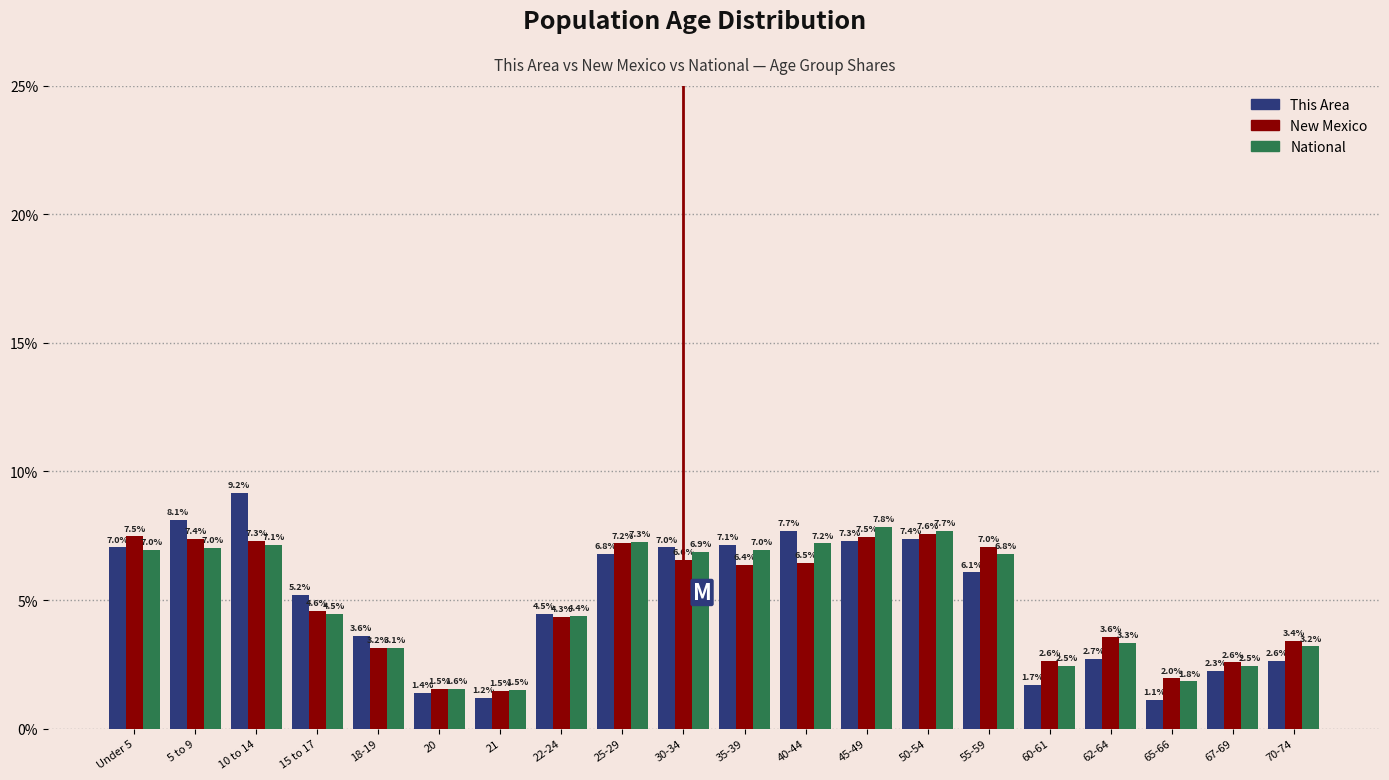

Reading left to right, what are all the values shown in this chart?

This Area: Under 5=7.0	5 to 9=8.1	10 to 14=9.2	15 to 17=5.2	18-19=3.6	20=1.4	21=1.2	22-24=4.5	25-29=6.8	30-34=7.0	35-39=7.1	40-44=7.7	45-49=7.3	50-54=7.4	55-59=6.1	60-61=1.7	62-64=2.7	65-66=1.1	67-69=2.3	70-74=2.6
New Mexico: Under 5=7.5	5 to 9=7.4	10 to 14=7.3	15 to 17=4.6	18-19=3.2	20=1.5	21=1.5	22-24=4.3	25-29=7.2	30-34=6.6	35-39=6.4	40-44=6.5	45-49=7.5	50-54=7.6	55-59=7.0	60-61=2.6	62-64=3.6	65-66=2.0	67-69=2.6	70-74=3.4
National: Under 5=7.0	5 to 9=7.0	10 to 14=7.1	15 to 17=4.5	18-19=3.1	20=1.6	21=1.5	22-24=4.4	25-29=7.3	30-34=6.9	35-39=7.0	40-44=7.2	45-49=7.8	50-54=7.7	55-59=6.8	60-61=2.5	62-64=3.3	65-66=1.8	67-69=2.5	70-74=3.2